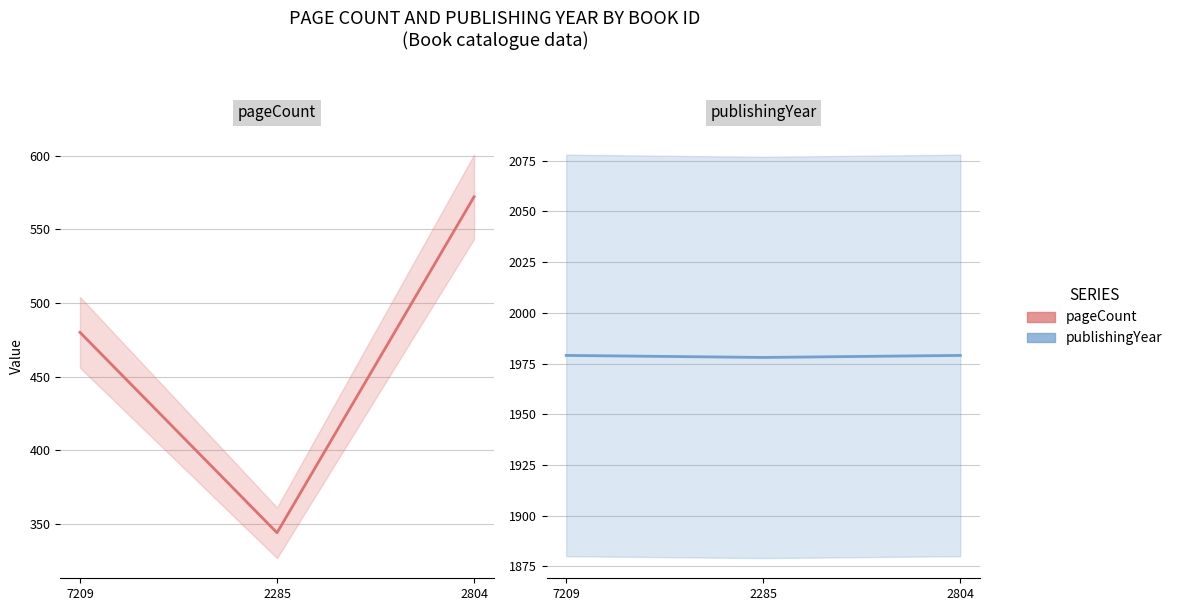

The pageCount series shows 344 at 2285. True or false?

True